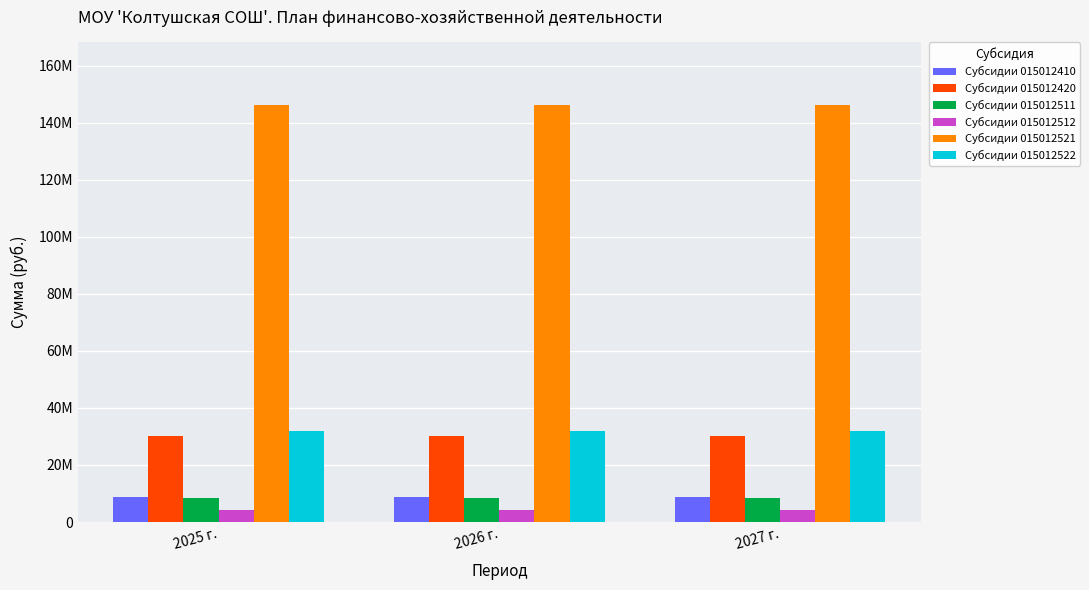

At how many categories does at least one series exceed 89675488?

3